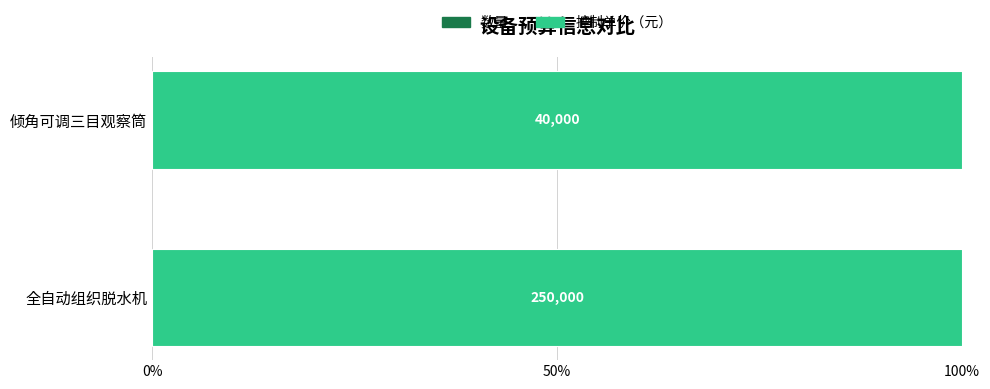

Rank the series by their maximum value, from lowest to highest.

数量, 控制单价（元）